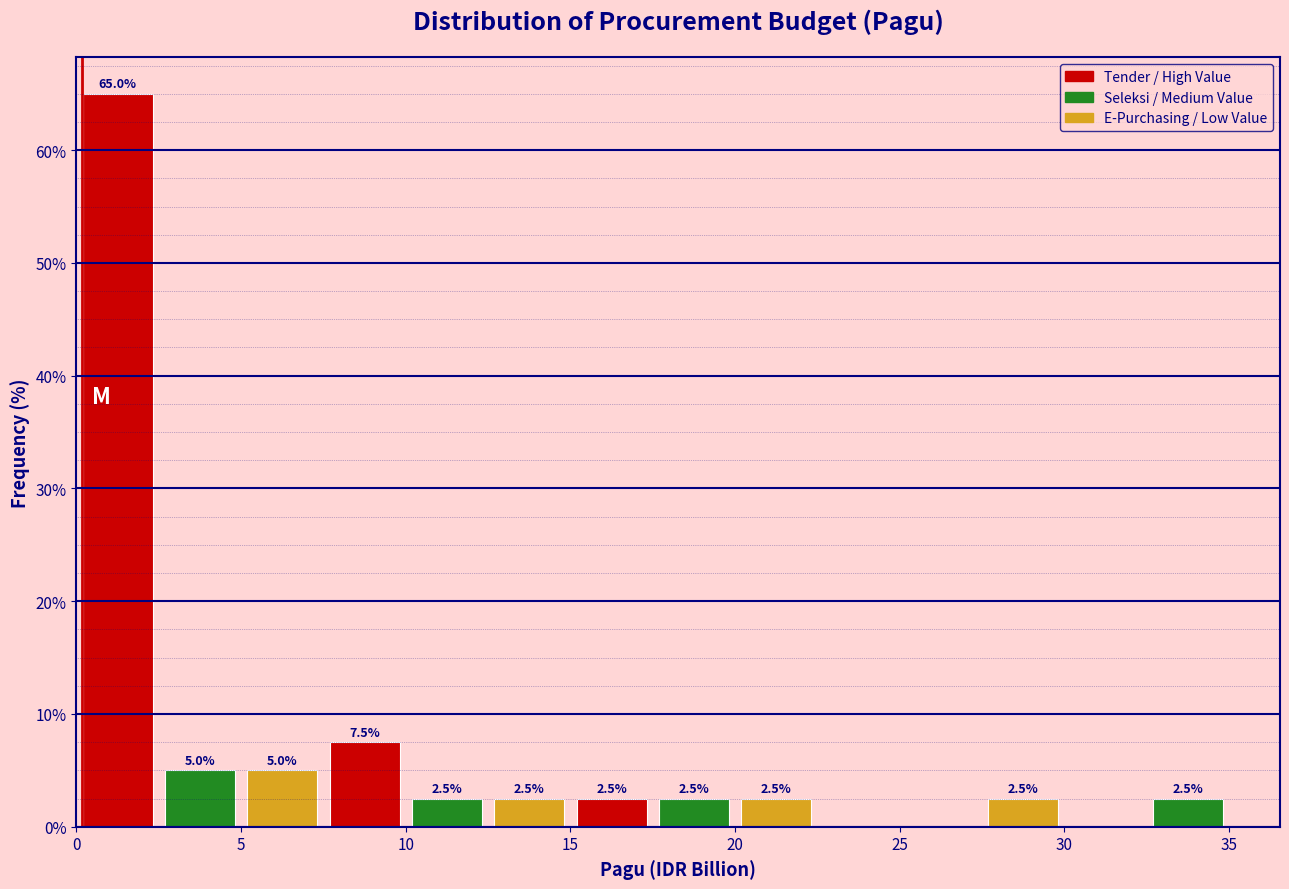

Over which range of the x-axis is the bar tallest?

0.0 to 2.5